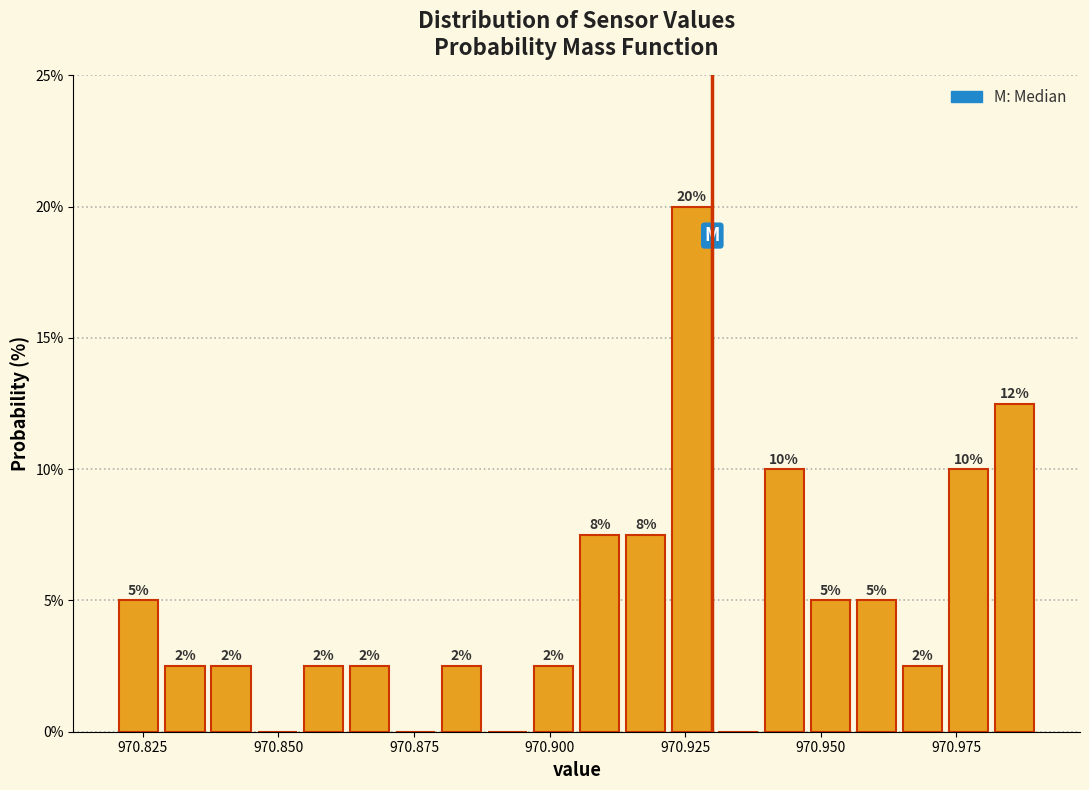

Around what value on the x-axis is the tallest bar? Give the approximate position of its centre, as read against the axis.

970.925